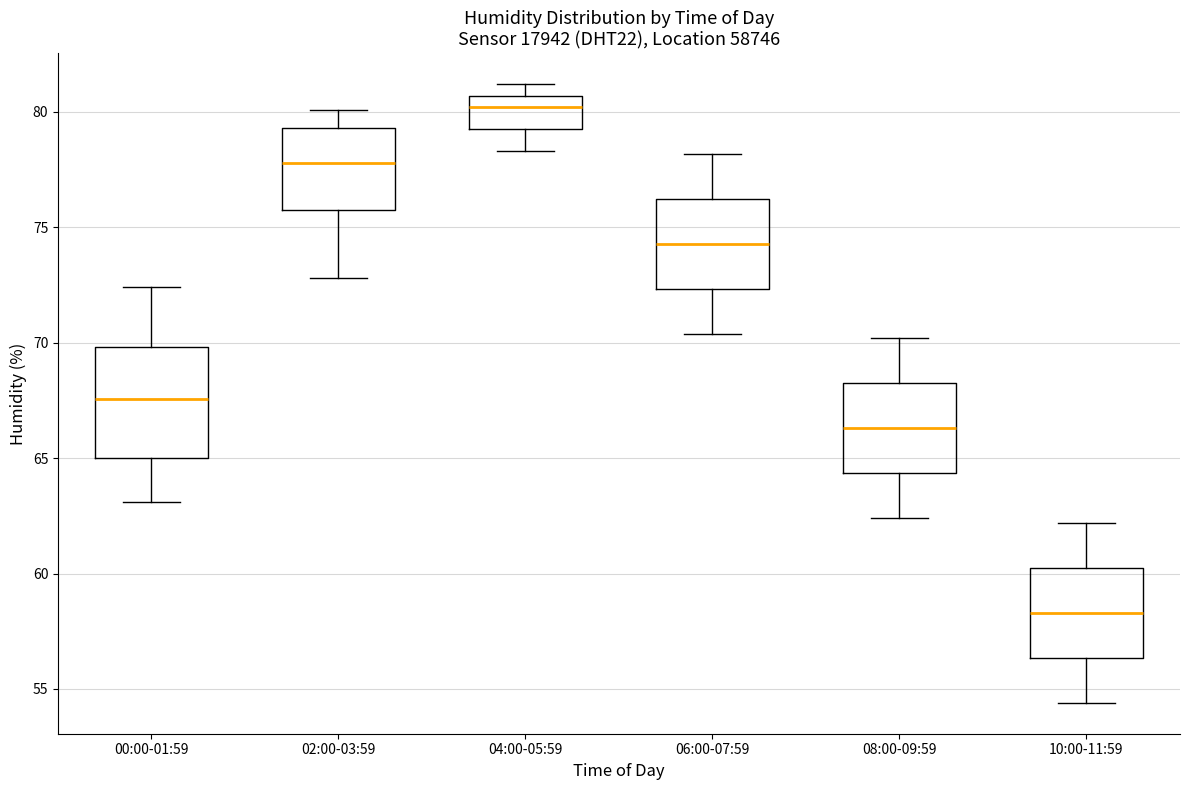

Reading left to right, read every box against the y-axis: the position of its median line, the range the box covers, and the ends of its whiskers. The values are not printed on the chart, so give them approximately, as read against the axis.

00:00-01:59: median 67.5, box 65.0 to 70.0, whiskers 63.0 to 72.5
02:00-03:59: median 78.0, box 76.0 to 79.5, whiskers 73.0 to 80.0
04:00-05:59: median 80.0, box 79.5 to 80.5, whiskers 78.5 to 81.0
06:00-07:59: median 74.5, box 72.5 to 76.5, whiskers 70.5 to 78.0
08:00-09:59: median 66.5, box 64.5 to 68.5, whiskers 62.5 to 70.0
10:00-11:59: median 58.5, box 56.5 to 60.5, whiskers 54.5 to 62.0